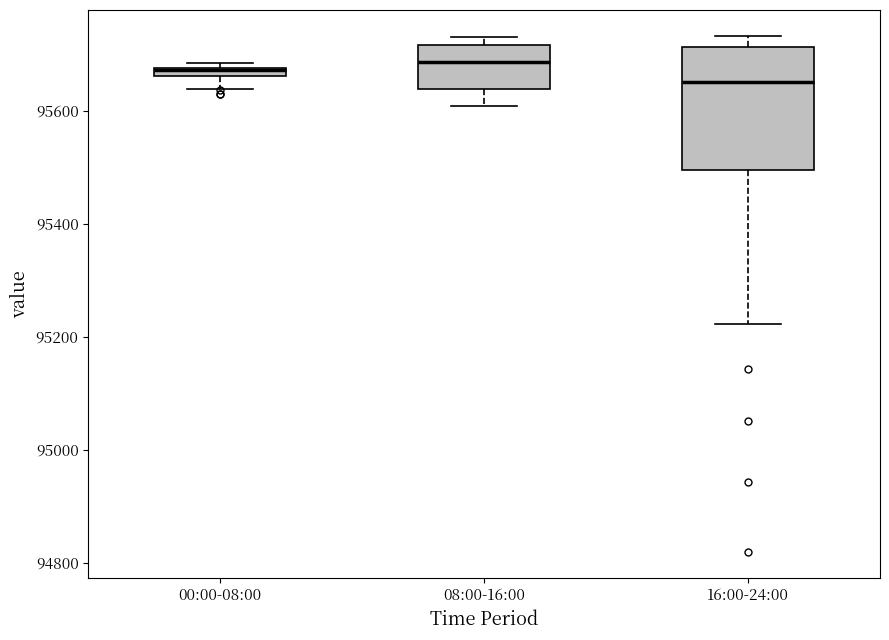

Which box is the tallest, from its lower edge to its upper edge?

16:00-24:00